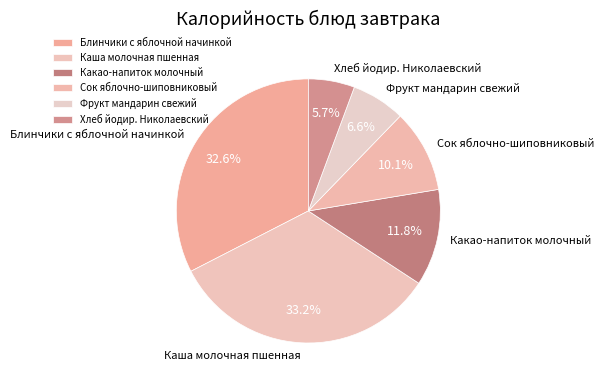

To the nearest percent, what portion does Фрукт мандарин свежий represent?

7%